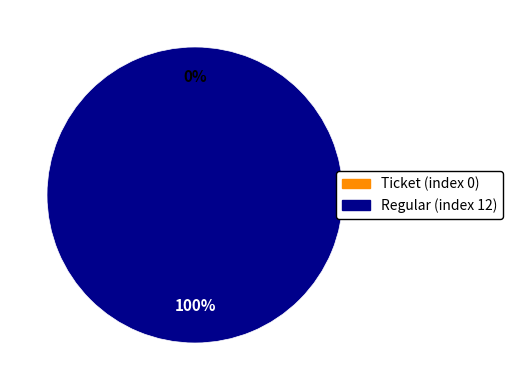

What percentage is the Regular (index 12) slice, to the nearest percent?

100%